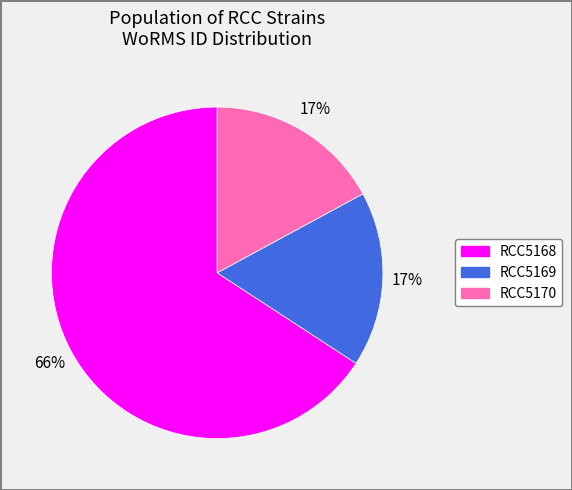

Count the number of slices in the pie.

3